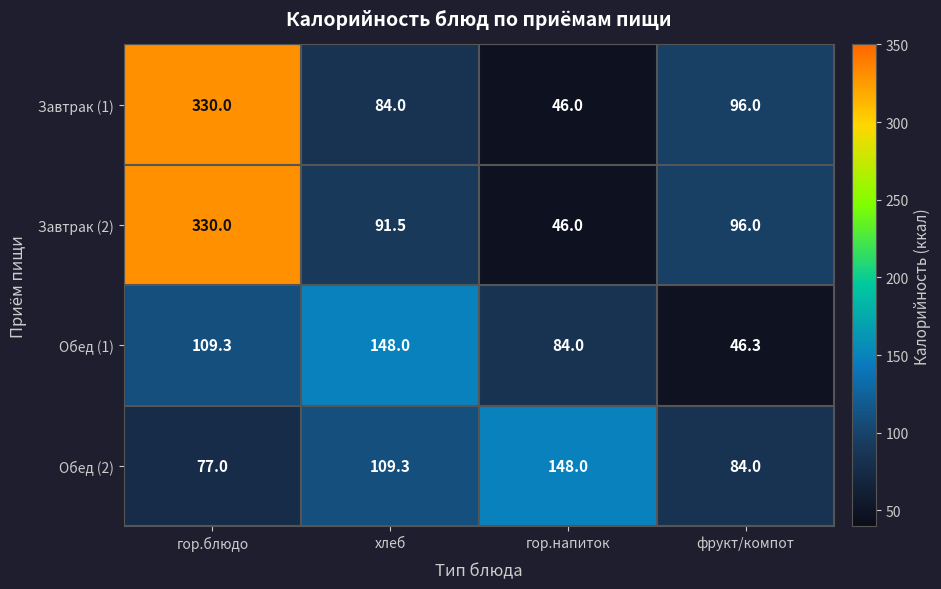

List the labels in order of Завтрак (2) value, largest first.

гор.блюдо, фрукт/компот, хлеб, гор.напиток